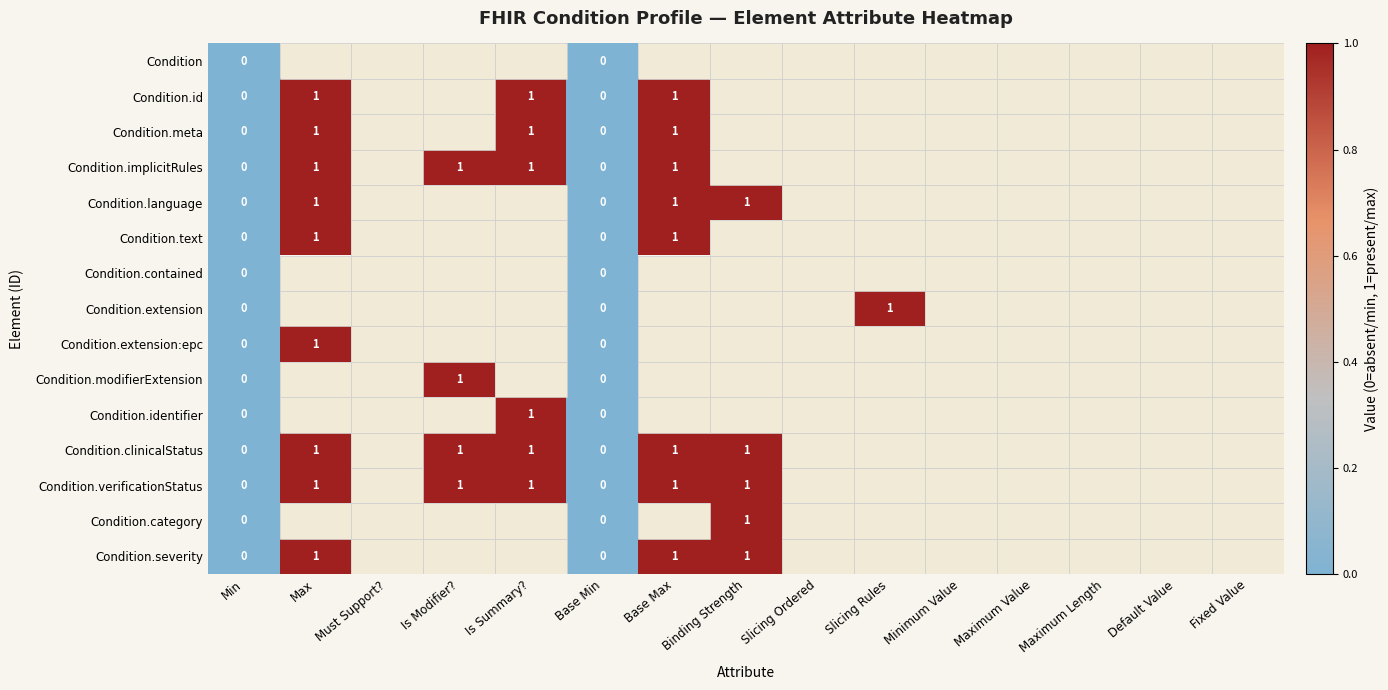

The Condition.meta series shows 1 at Base Max. True or false?

True